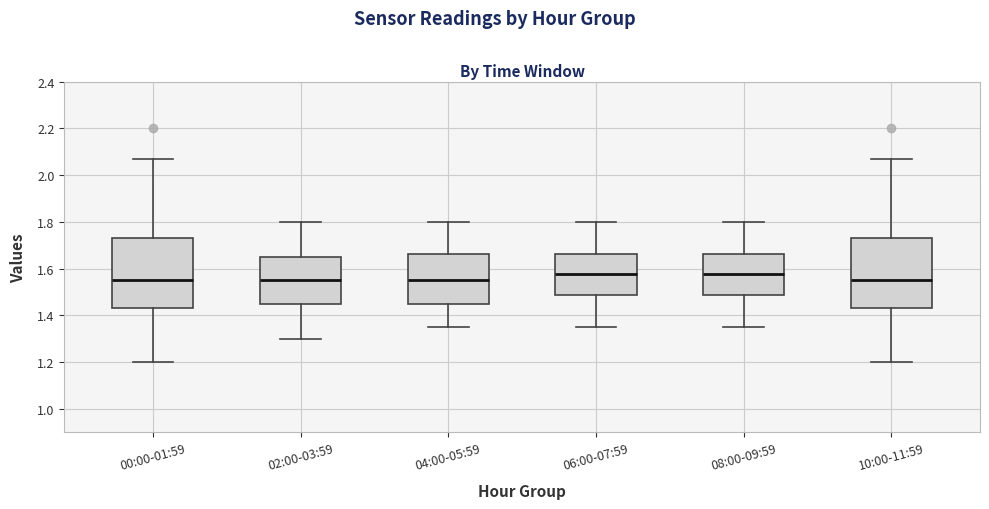

Reading left to right, read every box against the y-axis: the position of its median line, the range the box covers, and the ends of its whiskers. The values are not printed on the chart, so give them approximately, as read against the axis.

00:00-01:59: median 1.56, box 1.44 to 1.74, whiskers 1.20 to 2.08
02:00-03:59: median 1.56, box 1.46 to 1.66, whiskers 1.30 to 1.80
04:00-05:59: median 1.56, box 1.46 to 1.66, whiskers 1.36 to 1.80
06:00-07:59: median 1.58, box 1.48 to 1.66, whiskers 1.36 to 1.80
08:00-09:59: median 1.58, box 1.48 to 1.66, whiskers 1.36 to 1.80
10:00-11:59: median 1.56, box 1.44 to 1.74, whiskers 1.20 to 2.08